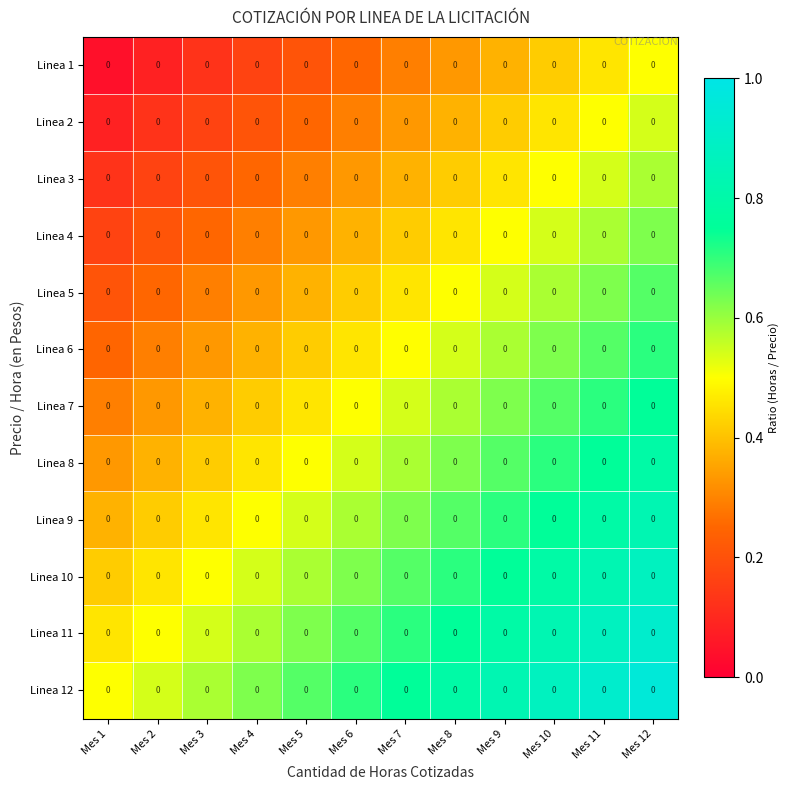

What is the sum of all Linea 2 values?

3.8